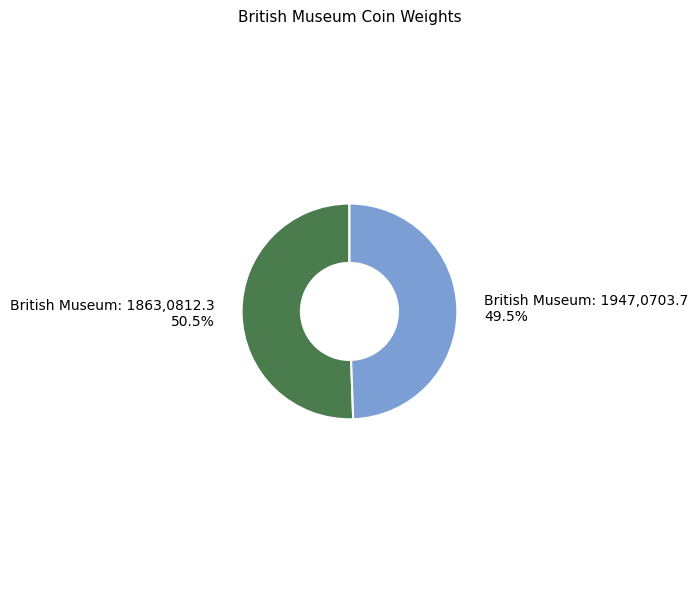

What portion of the pie excludes British Museum: 1863,0812.3?

49.5%